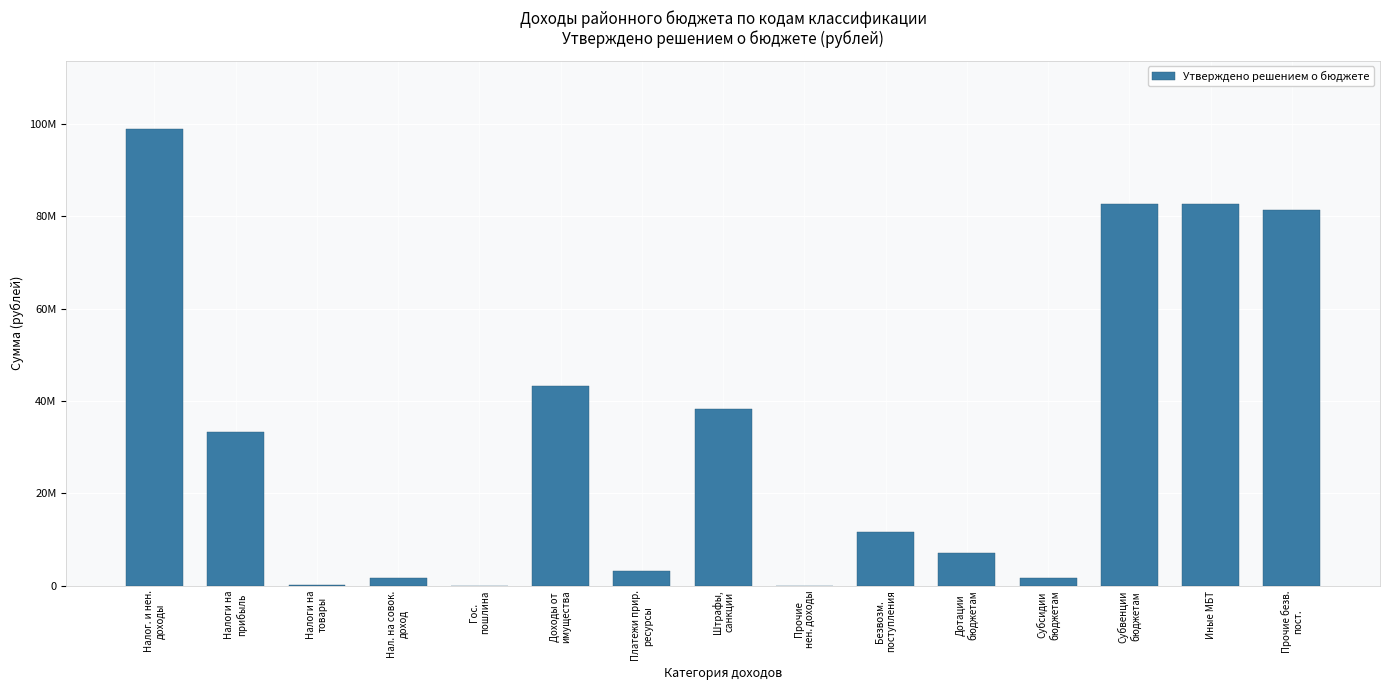

Between Налоги на
товары and Безвозм.
поступления, which is larger?

Безвозм.
поступления